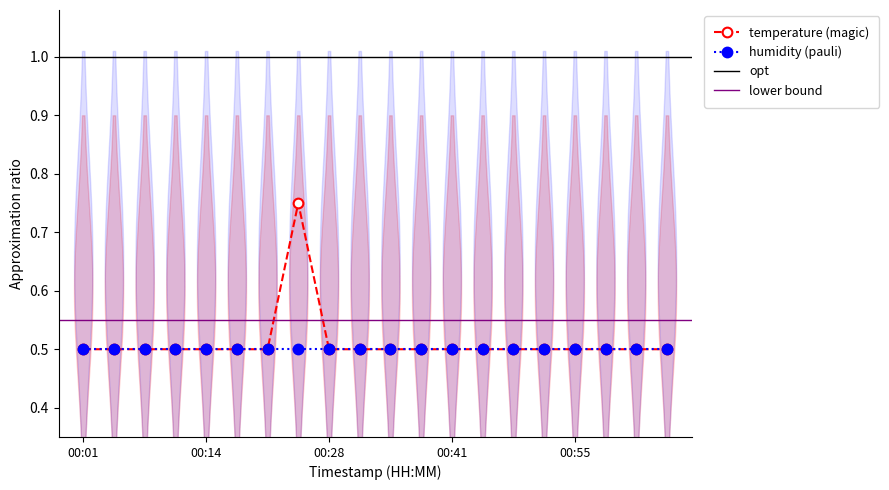

True or false: there are more than 2 points higher than both neighbors.

False